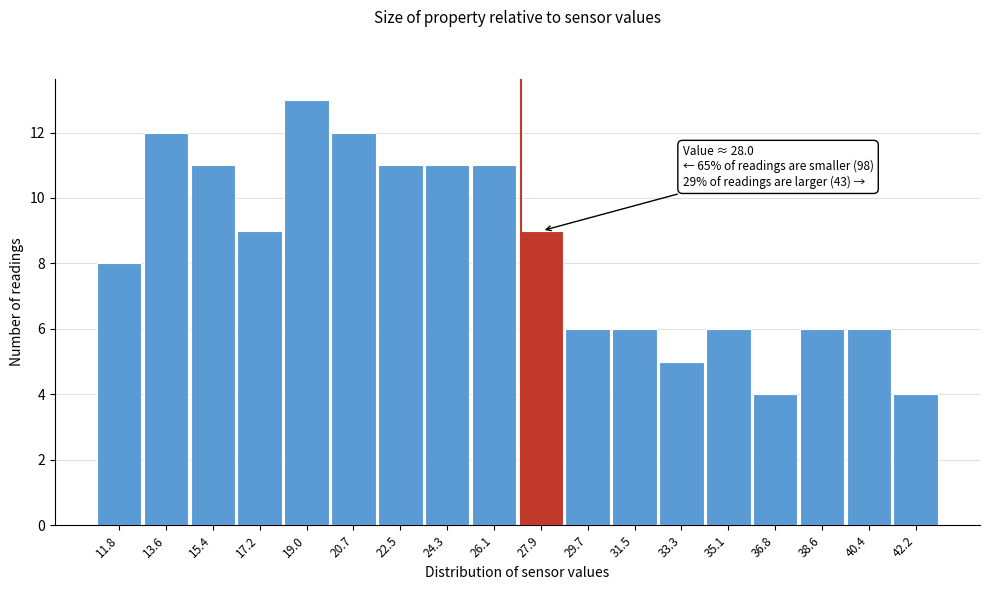

Reading left to right, what are all the values shown in this chart?

8	12	11	9	13	12	11	11	11	9	6	6	5	6	4	6	6	4